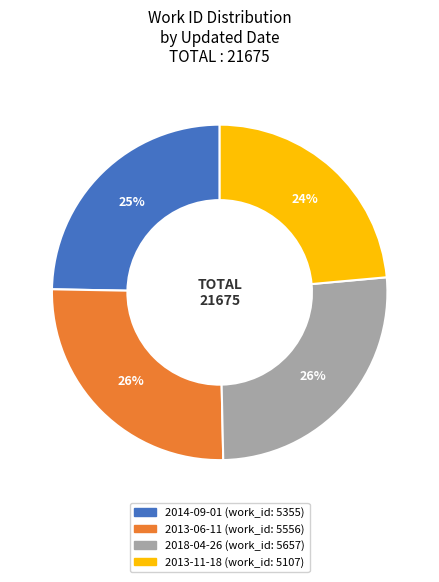

To the nearest percent, what is the average slice percentage?

25%